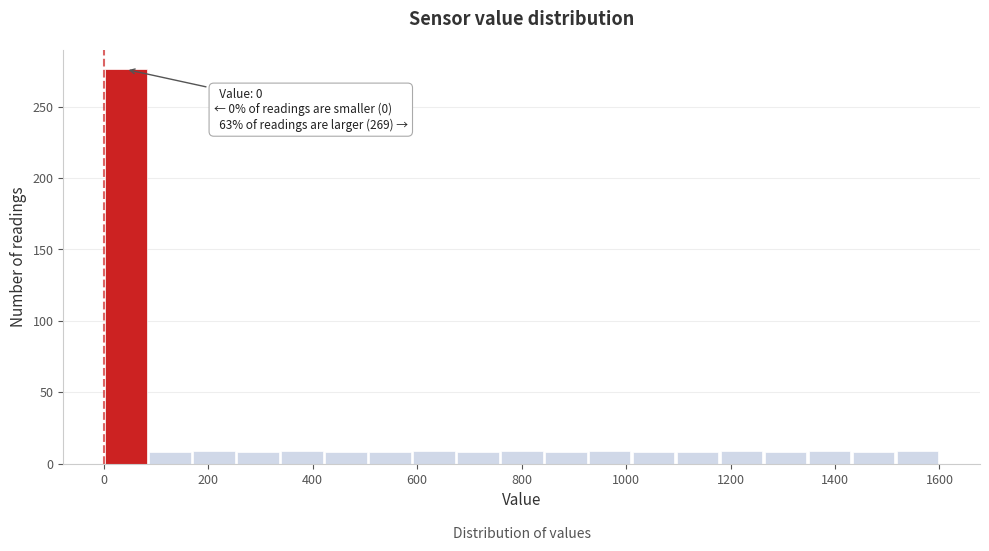

Which range on the x-axis has the tallest bar?

0 to 80